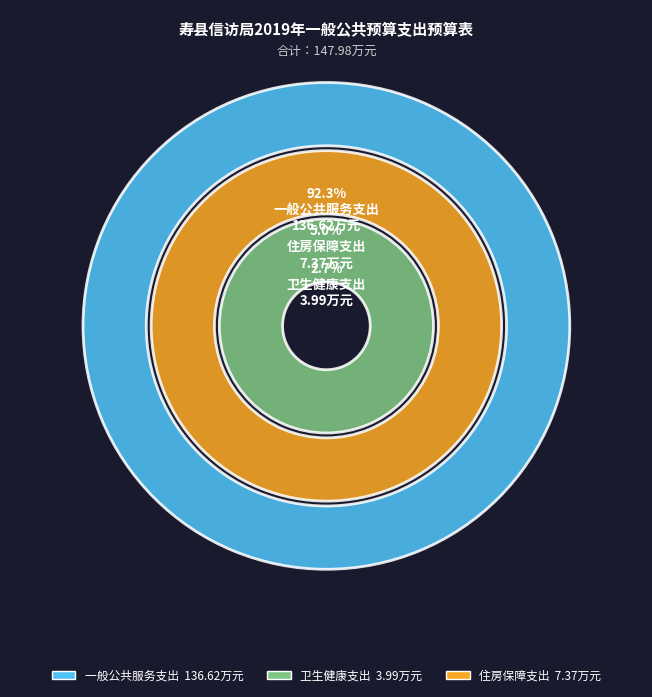

How many segments does this pie chart have?

3